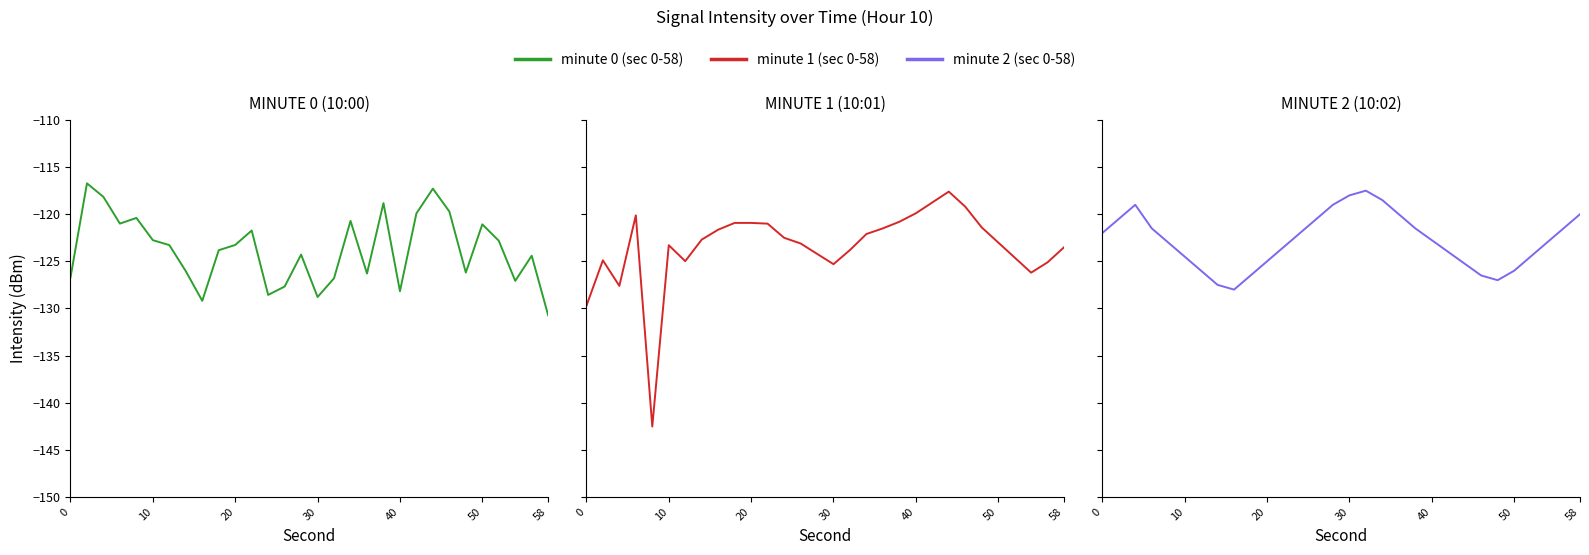

How many distinct data groups are displayed?

3